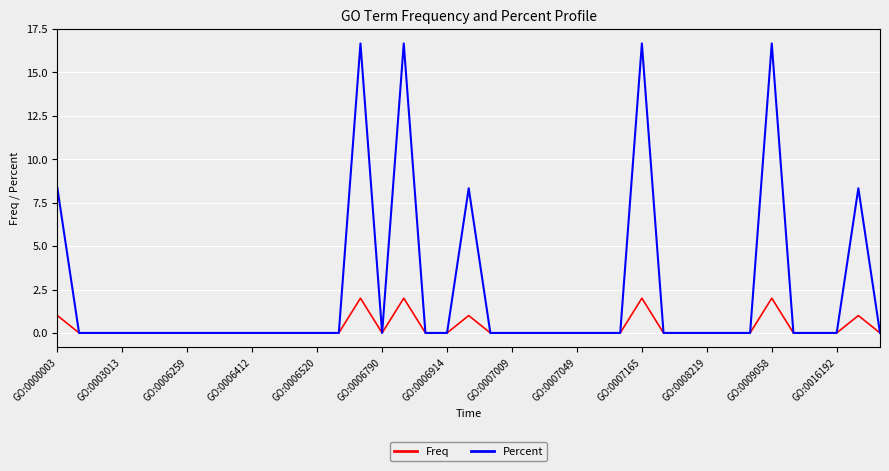

Which series has the largest total across all categories?

Percent